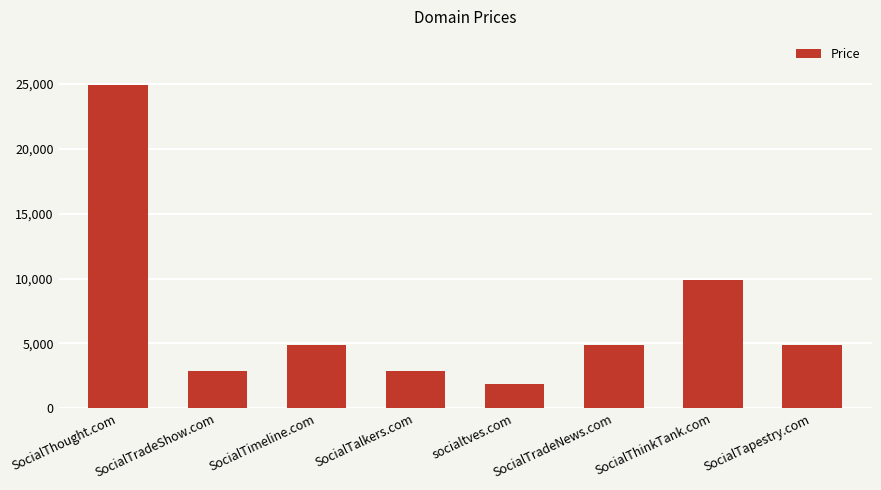

Is it true that the value at SocialTapestry.com is 4888?

True